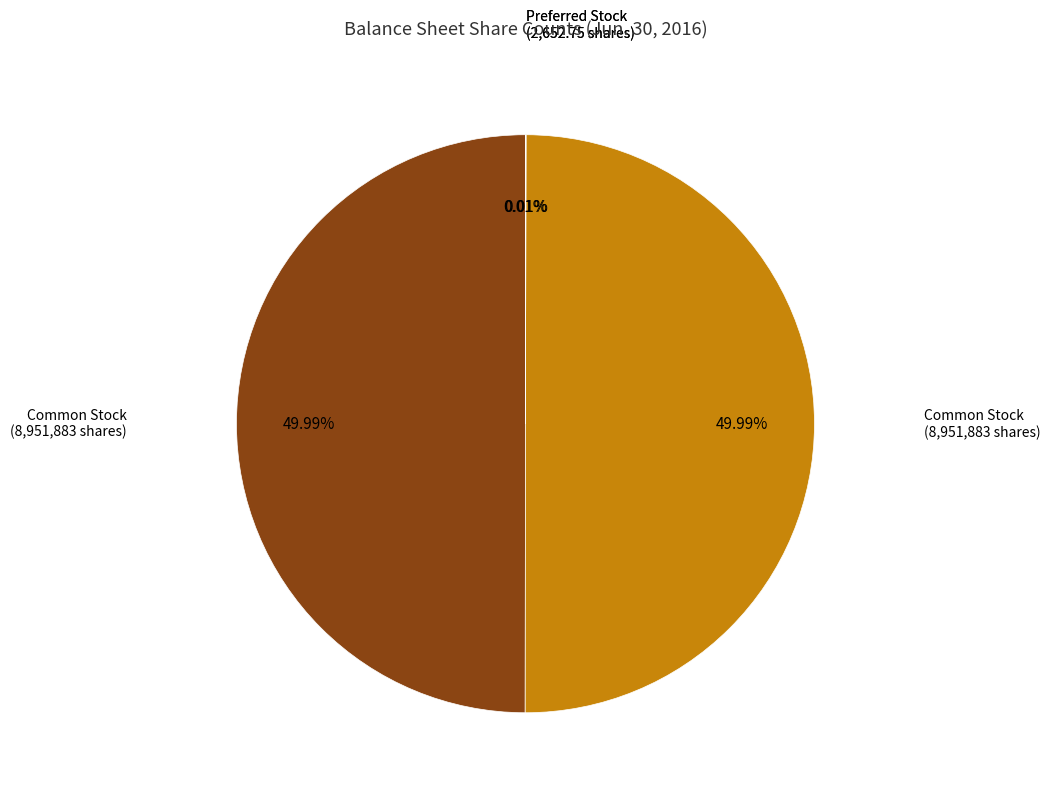

How many segments does this pie chart have?

4